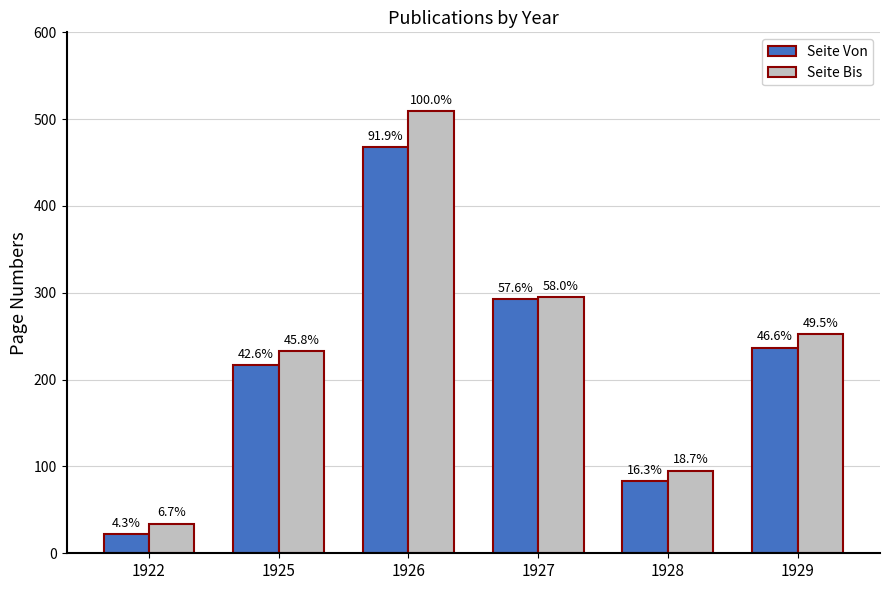

Is it true that Seite Bis equals 20 at 1922?

False